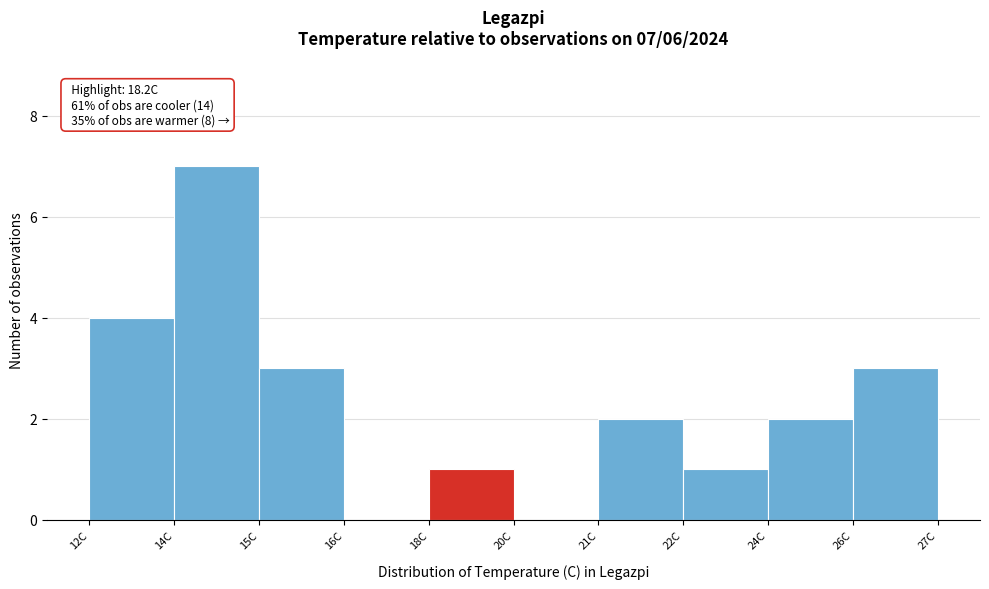

Reading left to right, extract all data points from this chart.

12C=4	14C=7	15C=3	16C=0	18C=1	20C=0	21C=2	22C=1	24C=2	26C=3